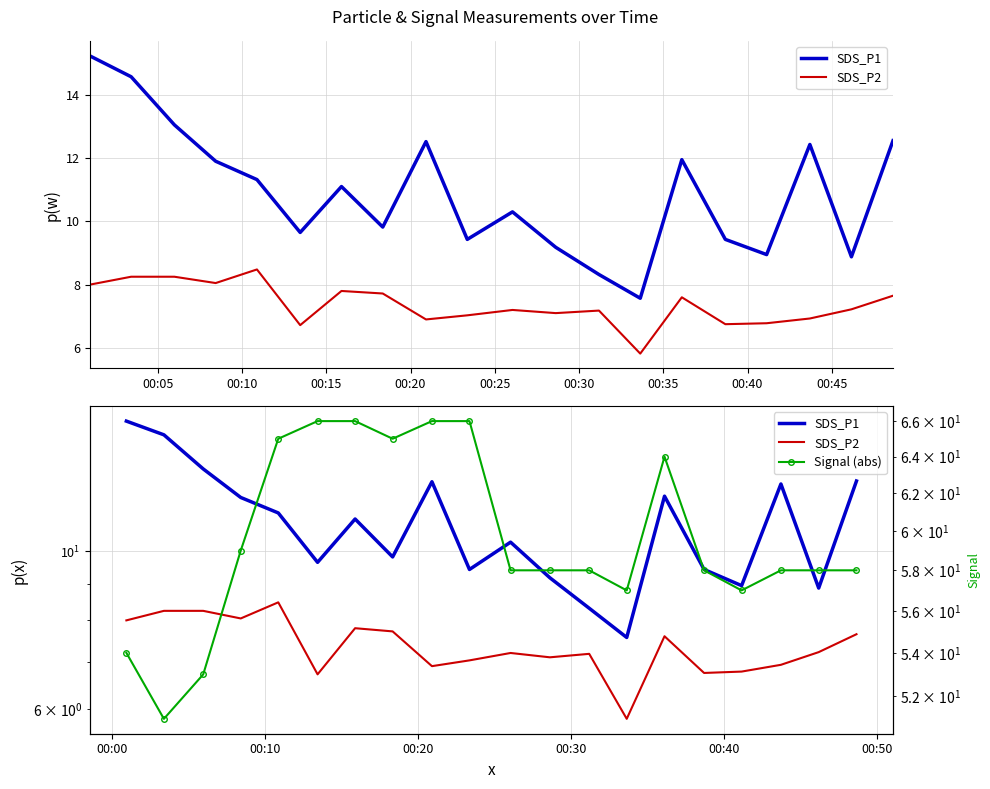

How many data points in SDS_P1 are less than 11?

10